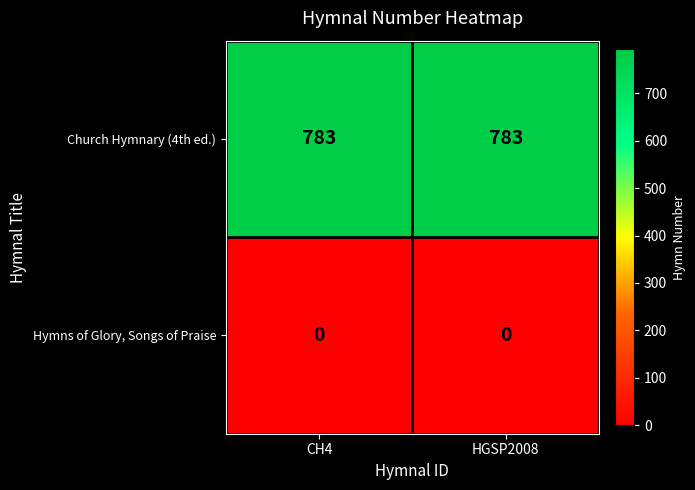

What is the difference between the highest and lowest values at CH4?

783